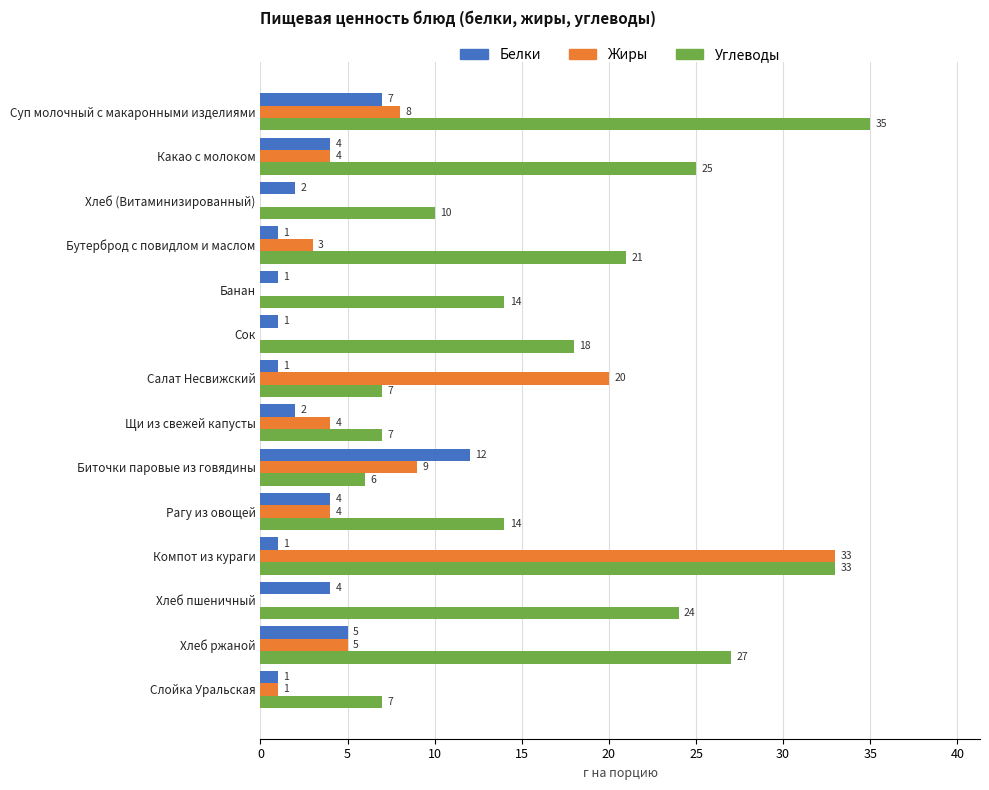

What are all the series names shown in the legend?

Белки, Жиры, Углеводы